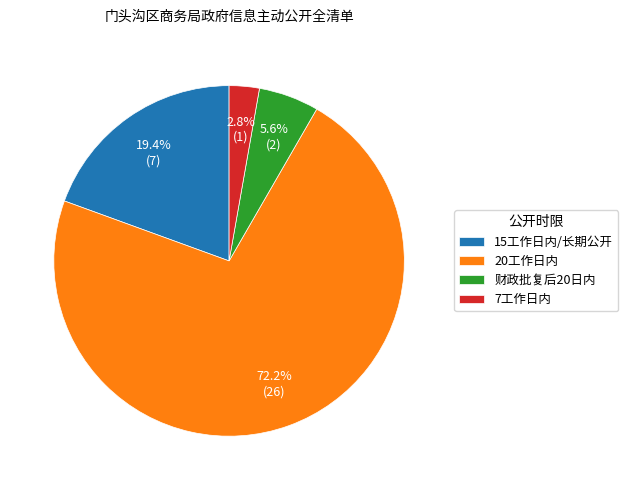

What is the largest slice in the pie chart?

20工作日内